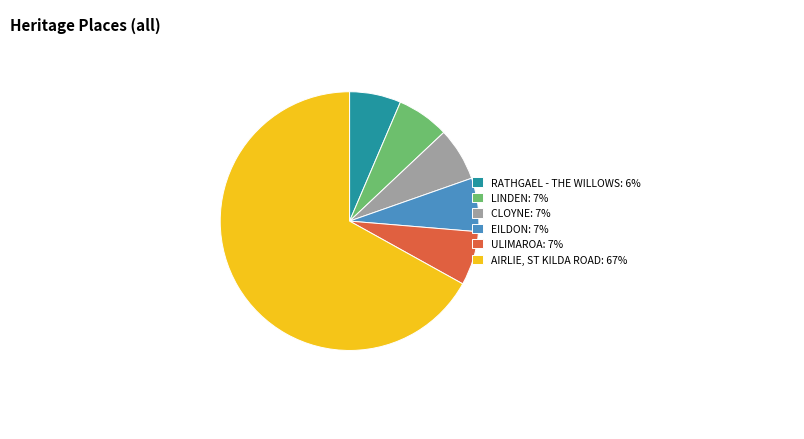

The AIRLIE, ST KILDA ROAD: 67% slice represents 67% of the pie. True or false?

True